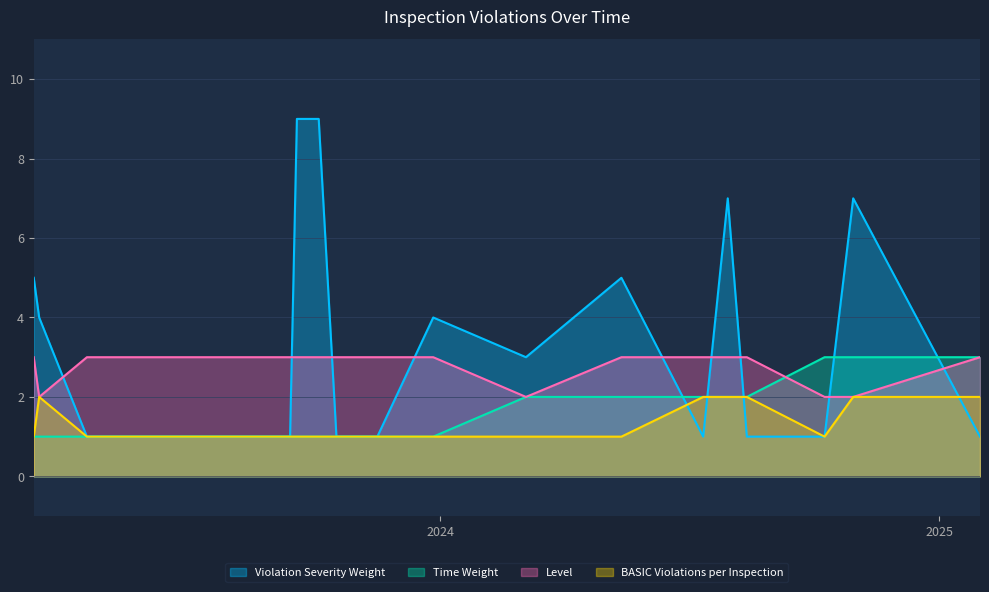

How many times do Time Weight and Violation Severity Weight cross each other?

5